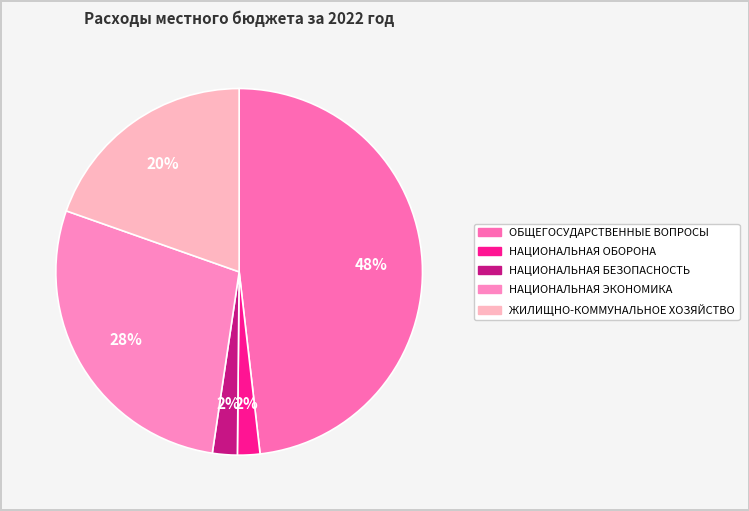

What portion of the pie excludes ОБЩЕГОСУДАРСТВЕННЫЕ ВОПРОСЫ?

51.8%